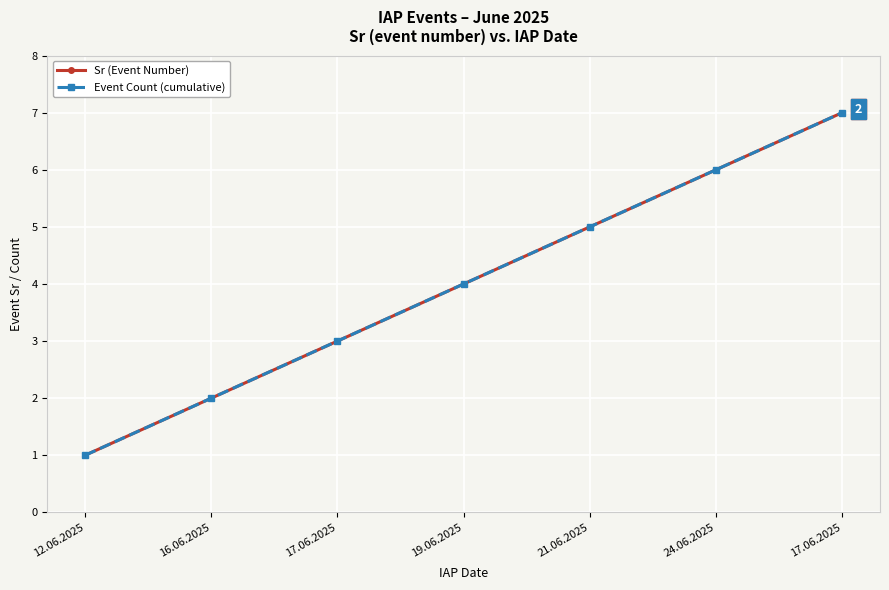

True or false: Sr (Event Number) and Event Count (cumulative) intersect in this chart.

False